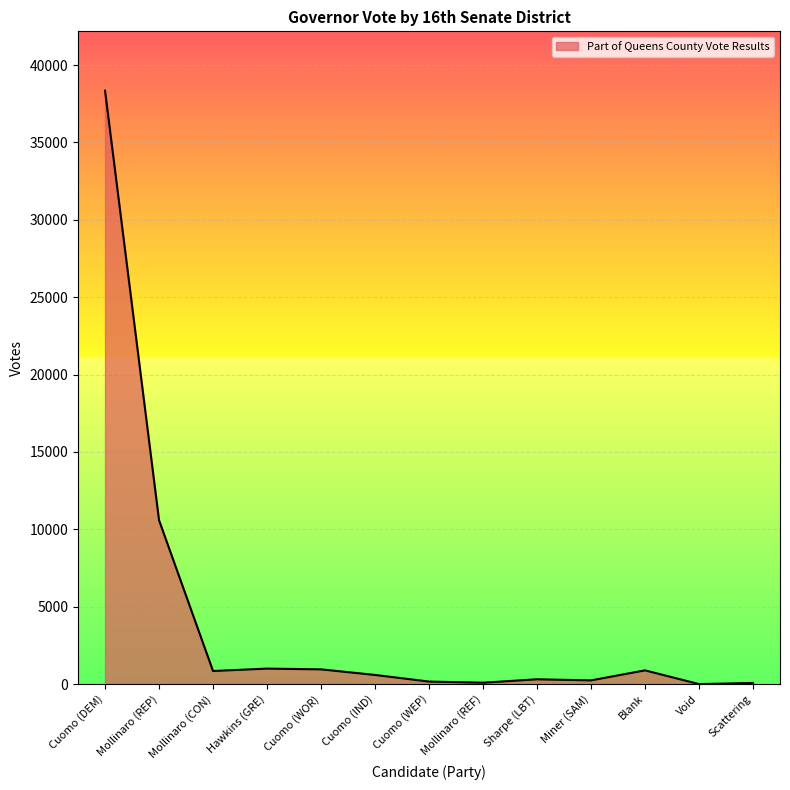

The chart shows a value of 10593 at Mollinaro (REP). True or false?

True